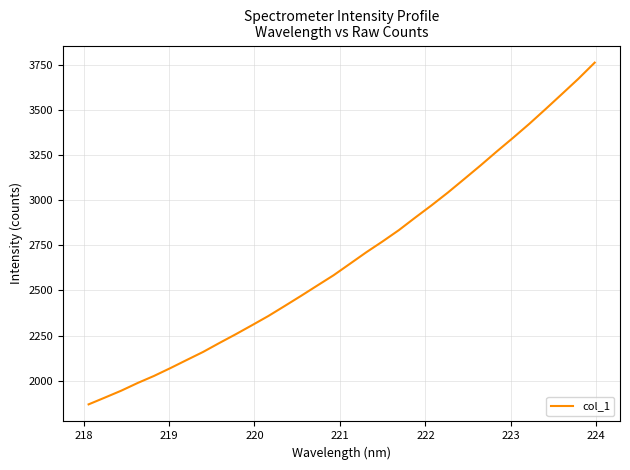

What is the difference between the maximum and minimum values?

1890.7